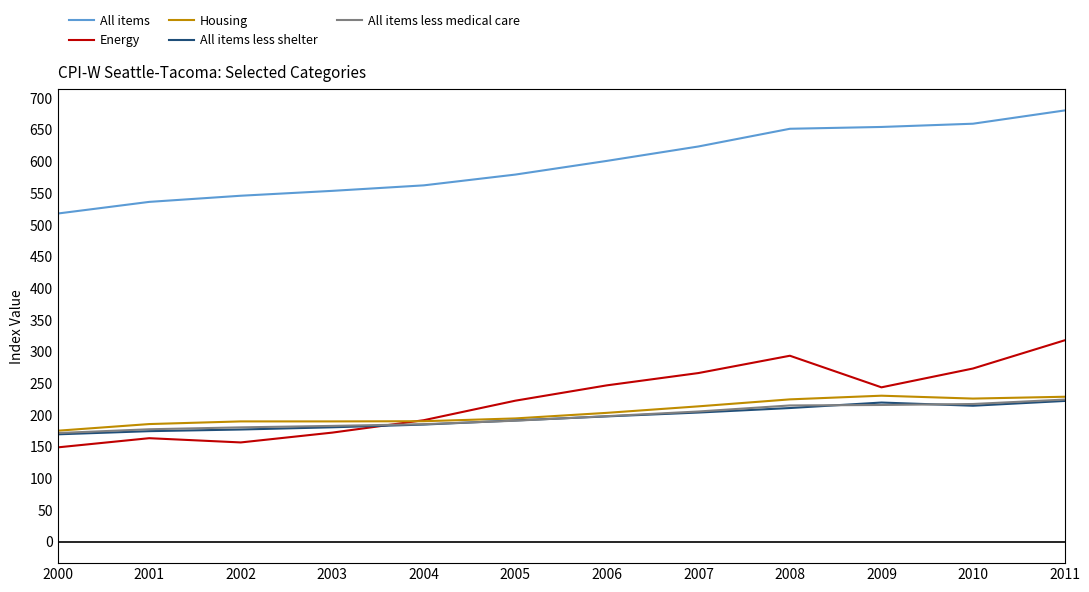

What value does the All items less medical care series have at 2009?

215.6